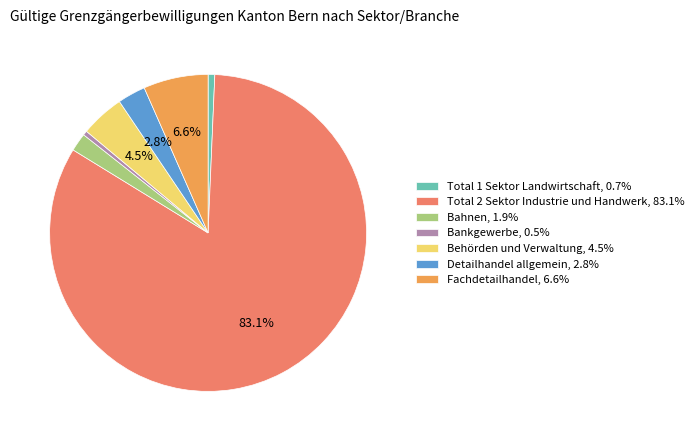

How many slices are in this pie chart?

7